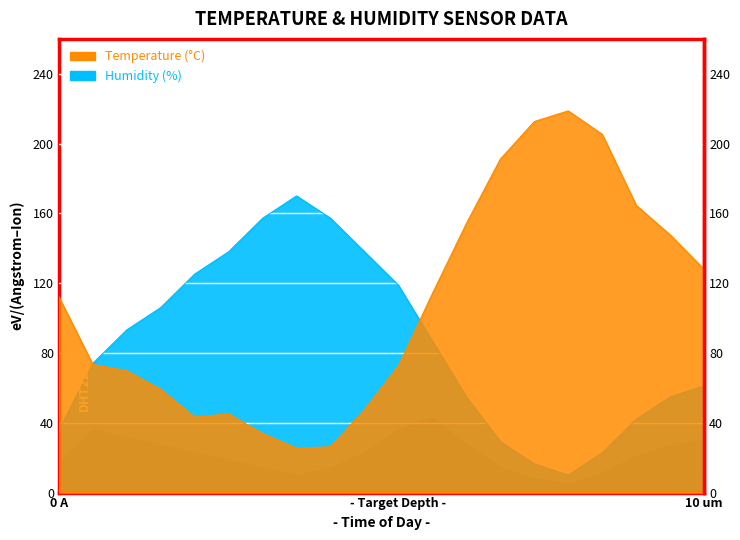

How many interior local peaks does the humidity series have?

1